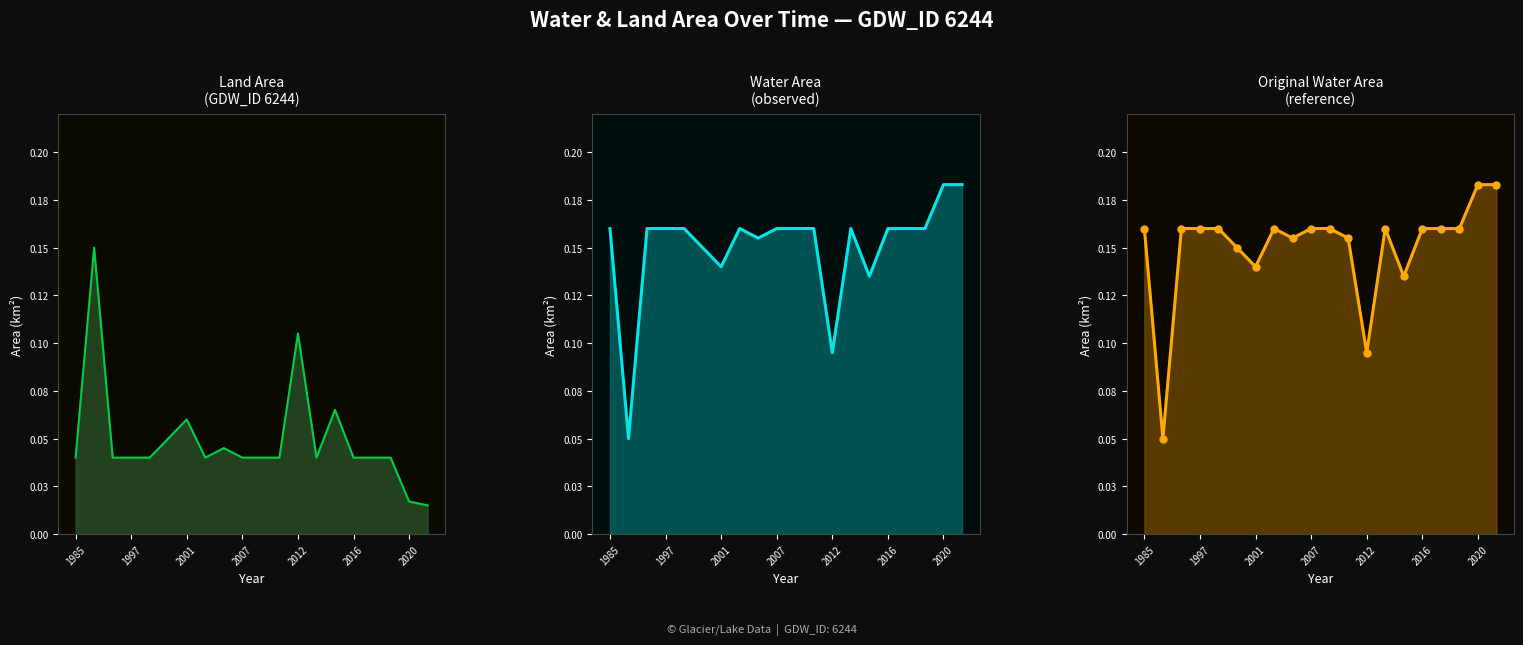

Rank the series at 1997 from lowest to highest value.

landArea, waterArea, origWaterArea